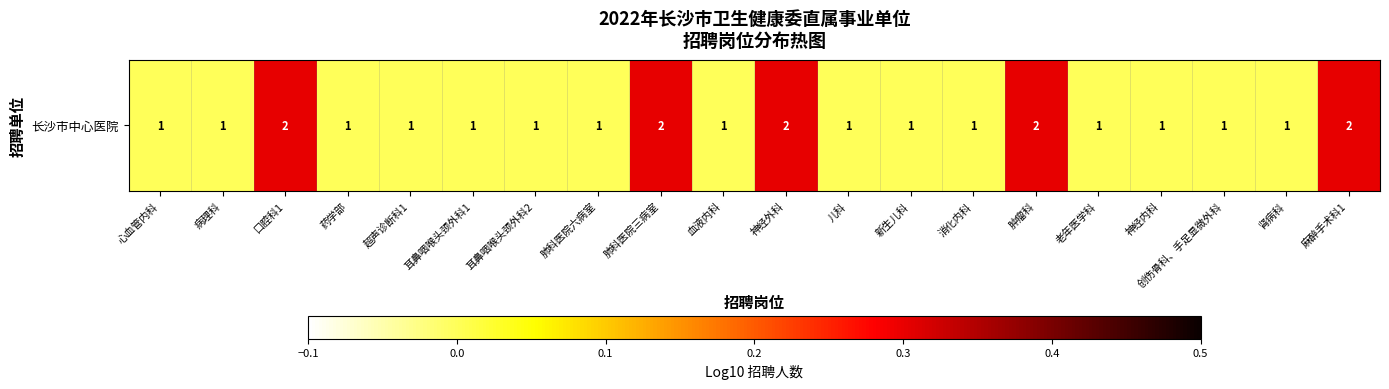

Reading left to right, list all the values displayed in this chart.

0.0	0.0	0.3	0.0	0.0	0.0	0.0	0.0	0.3	0.0	0.3	0.0	0.0	0.0	0.3	0.0	0.0	0.0	0.0	0.3